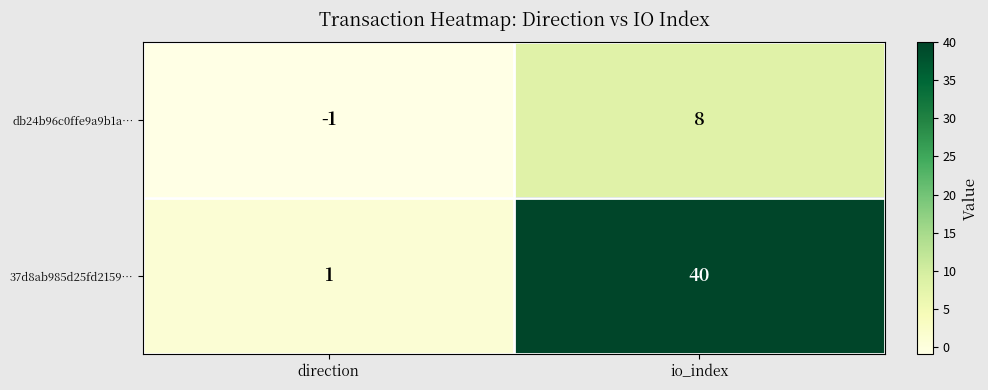

Reading right to left, transcribe all the data shown in this chart.

db24b96c0ffe9a9b1a…: io_index=8	direction=-1
37d8ab985d25fd2159…: io_index=40	direction=1